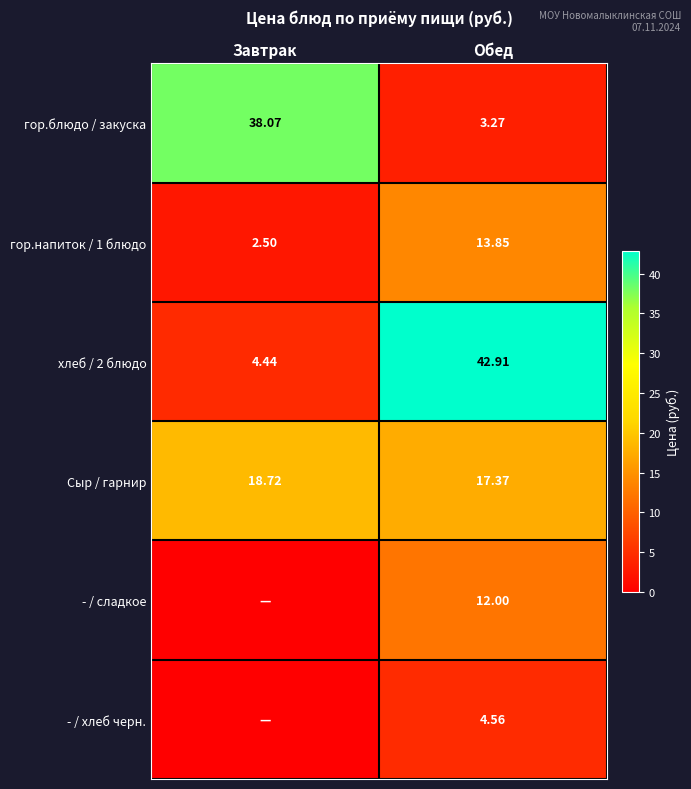

How many values in the гор.блюдо / закуска series are below 38?

1